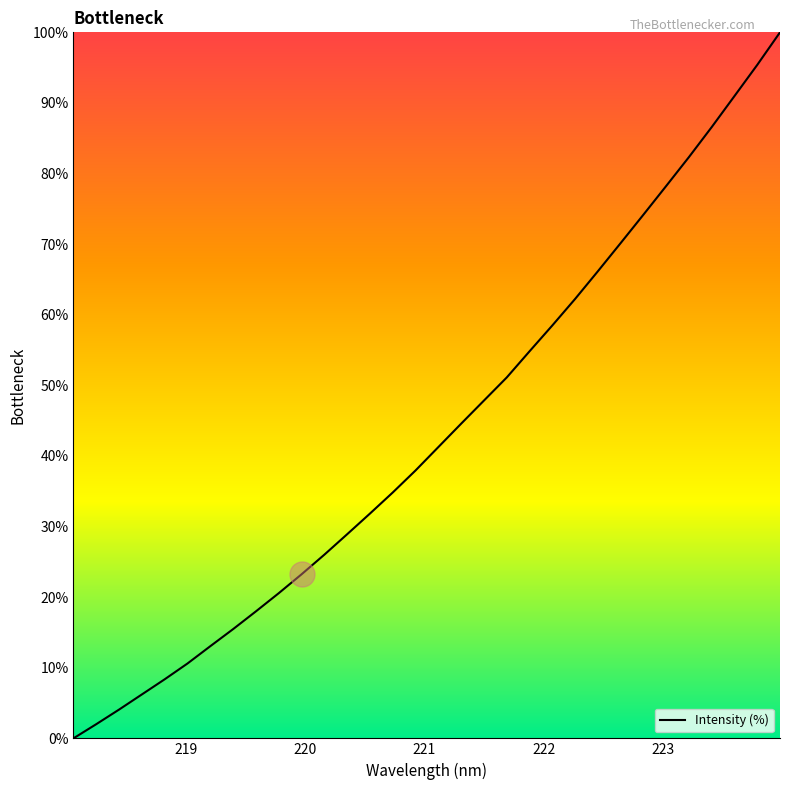

What is the greatest value displayed?

100.0